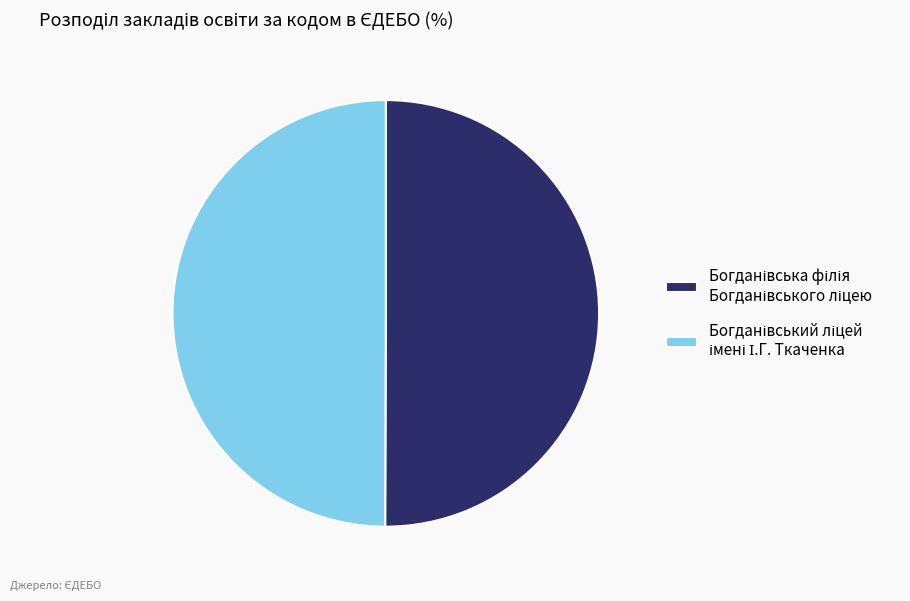

To the nearest percent, what percentage of the pie is Богданівський ліцей імені І.Г. Ткаченка?

50%